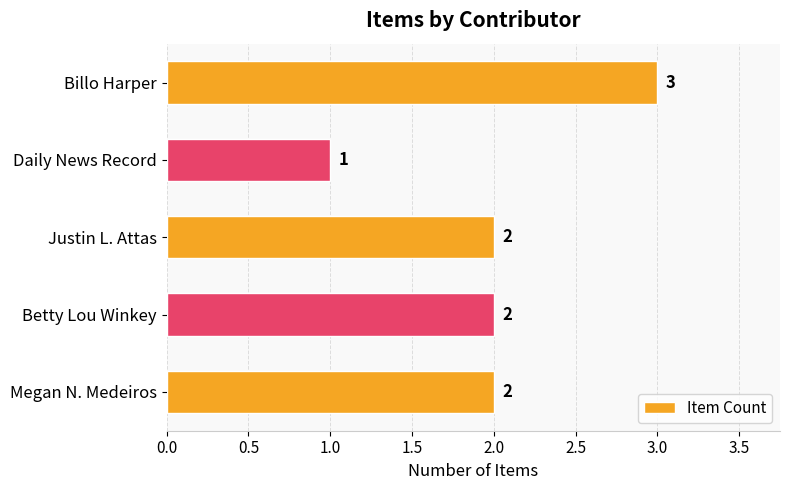

Reading bottom to top, extract all data points from this chart.

Megan N. Medeiros=2	Betty Lou Winkey=2	Justin L. Attas=2	Daily News Record=1	Billo Harper=3